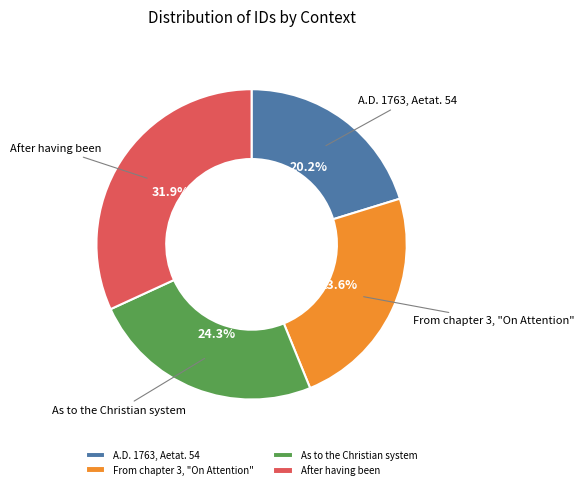

Which has a higher value, A.D. 1763, Aetat. 54 or From chapter 3, "On Attention"?

From chapter 3, "On Attention"